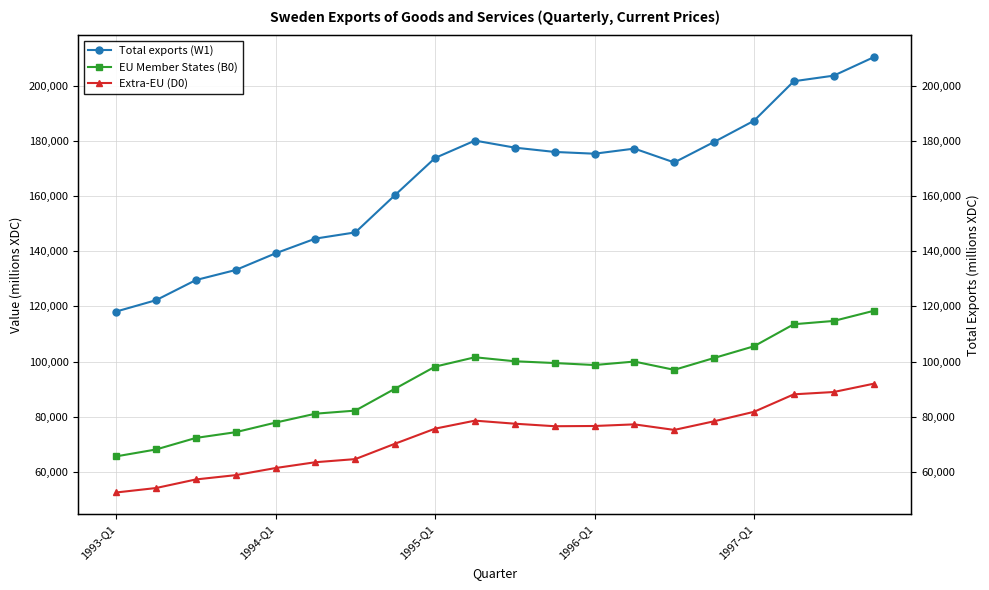

At which category does the chart reach its minimum across all series?

1993-Q1